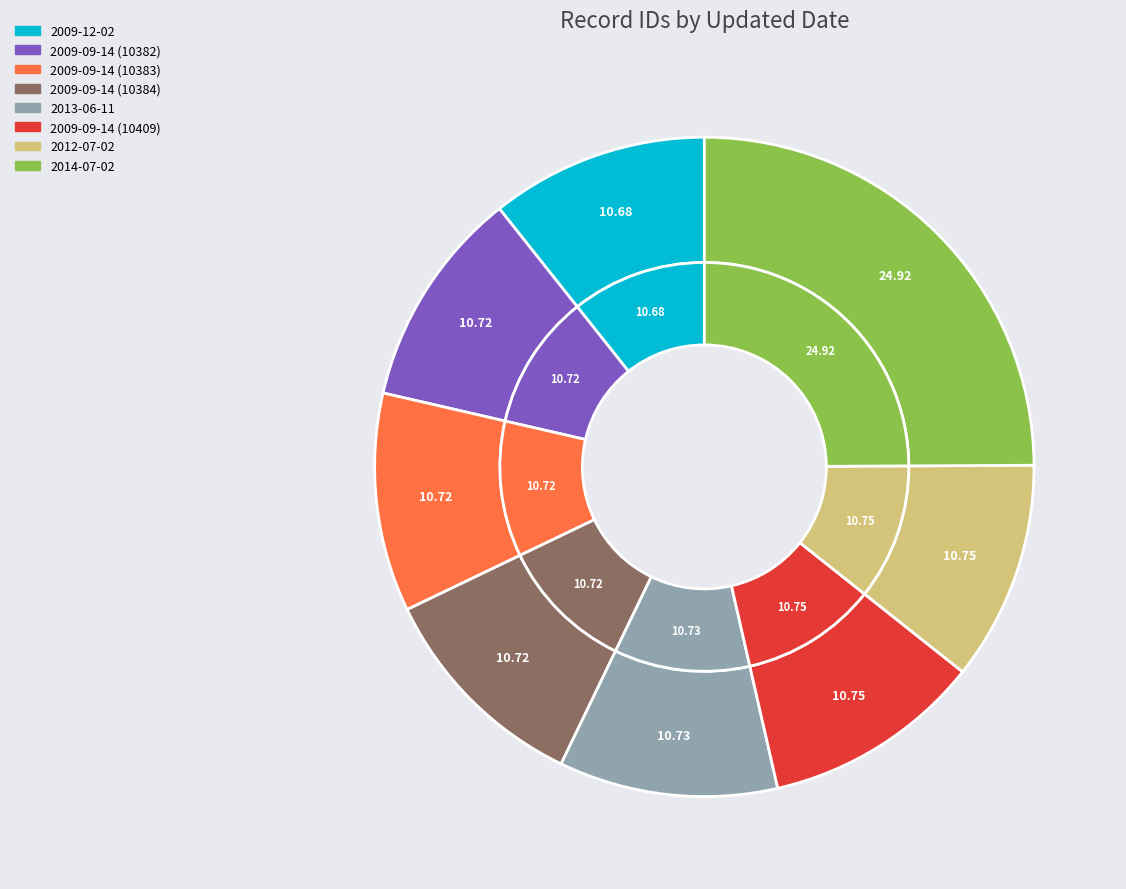

How many slices are in this pie chart?

8